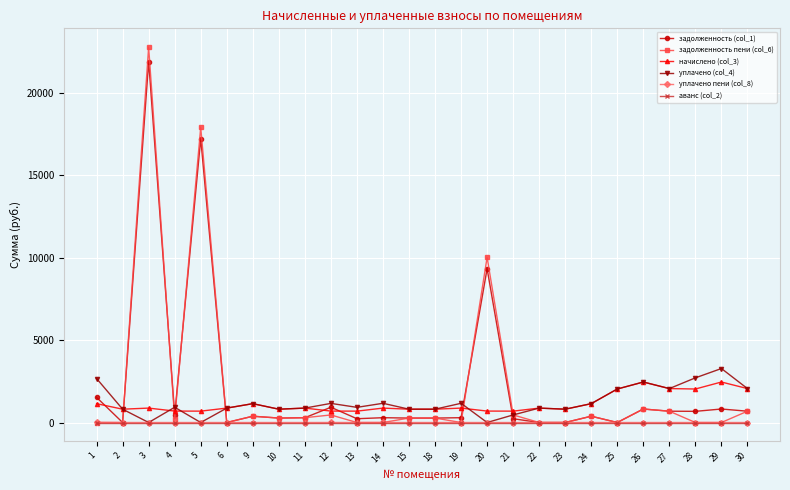

What is the value of the уплачено (col_4) point at the 23rd from the left?

2057.3